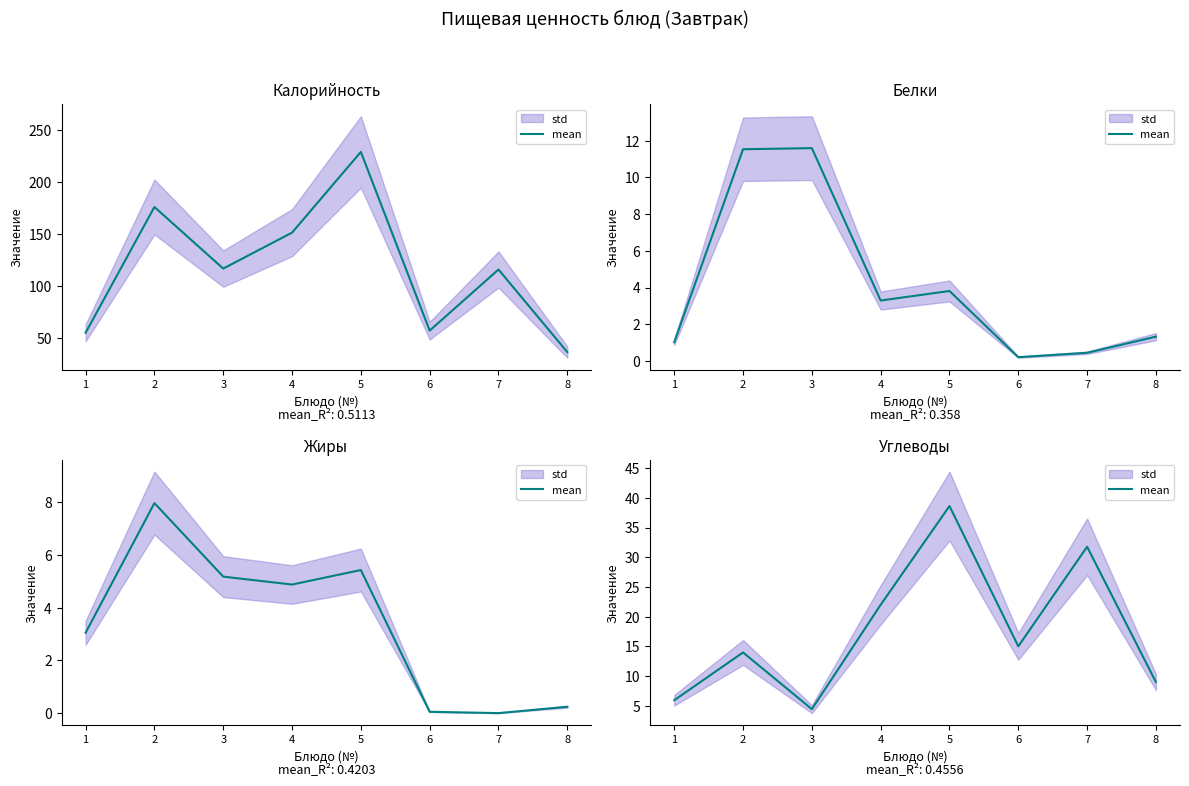

What is the change in value from 3 to 7?

+27.3